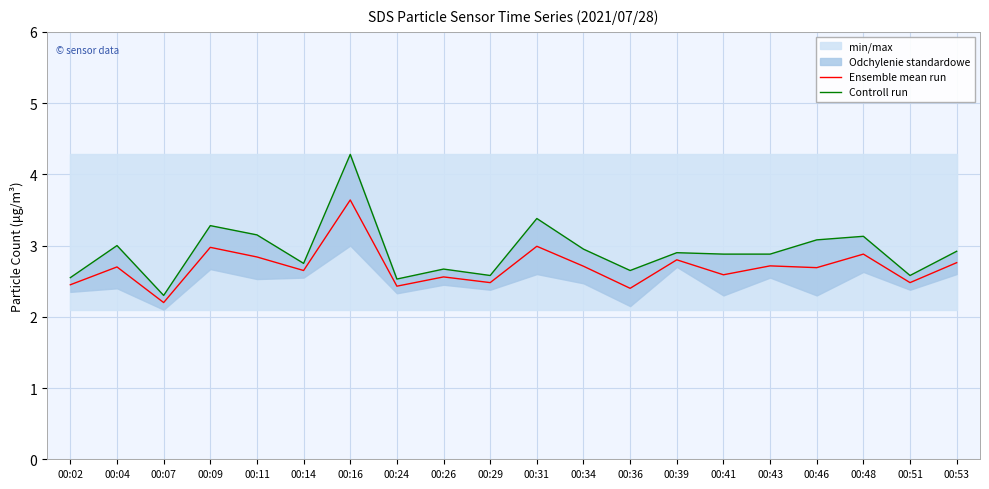

At which label is Ensemble mean run closest to 2?

00:07